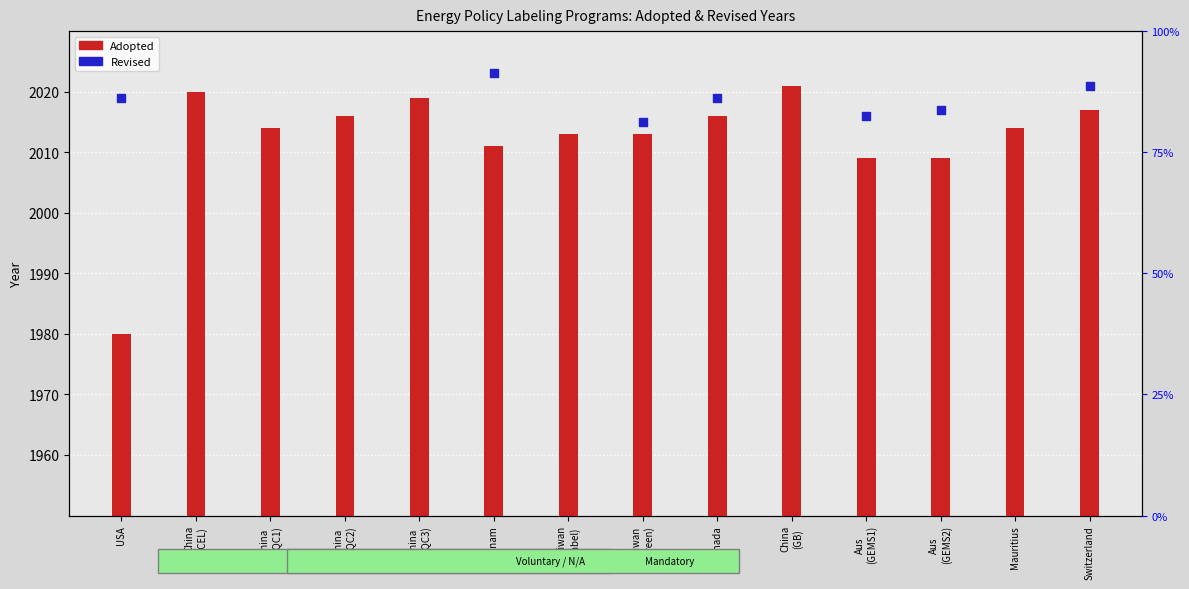

Between China (CQC1) and China (GB), which is larger?

China (GB)